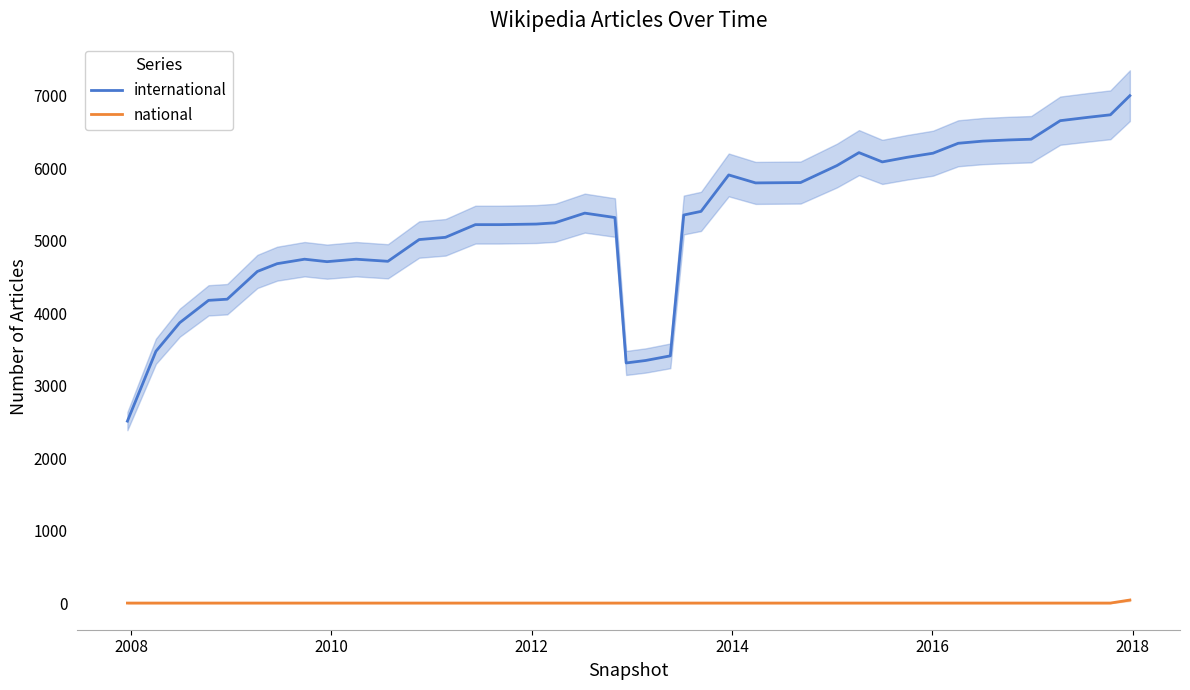

What is the sum of all international values?

209818